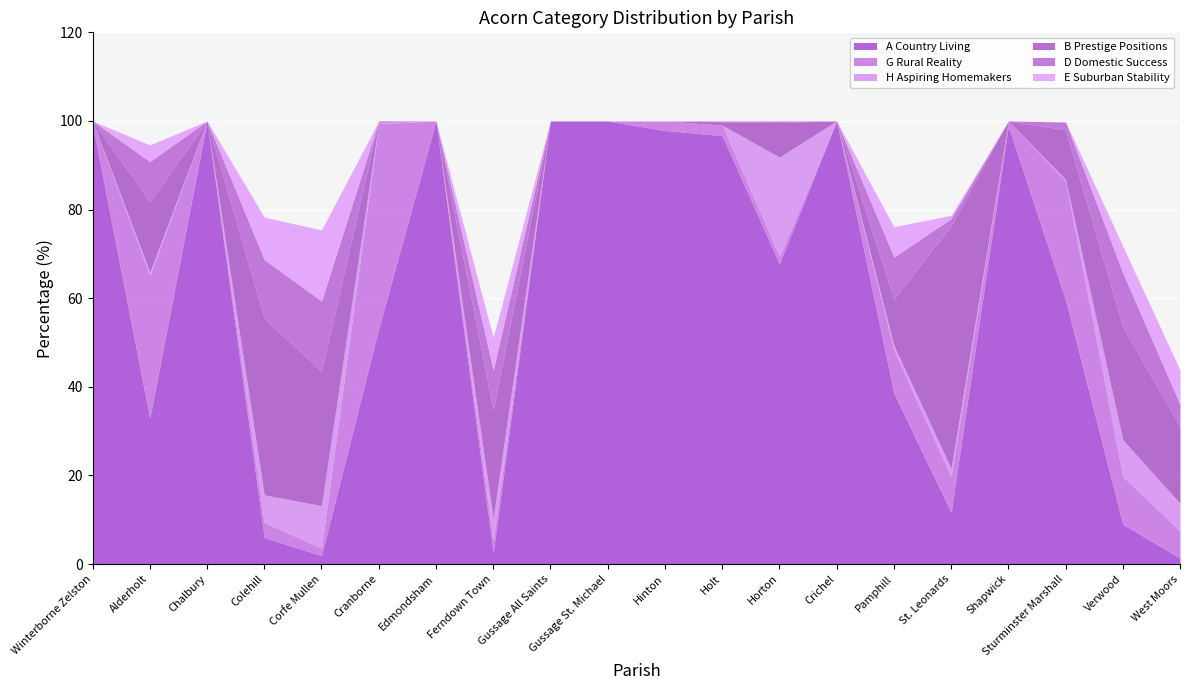

Reading left to right, extract all data points from this chart.

A Country Living: 99.1	32.8	100.0	6.0	1.9	53.1	100.0	2.5	100.0	100.0	97.8	96.7	67.7	100.0	38.6	11.6	98.8	59.6	9.0	1.3
G Rural Reality: 0.9	32.3	0.0	3.4	1.7	46.3	0.0	2.7	0.0	0.0	2.2	2.4	1.7	0.0	9.8	8.1	1.2	26.9	10.8	6.1
H Aspiring Homemakers: 0.0	0.7	0.0	6.2	9.6	0.3	0.0	5.0	0.0	0.0	0.0	0.0	22.4	0.0	1.0	1.9	0.0	0.4	8.3	6.2
B Prestige Positions: 0.0	15.9	0.0	39.8	30.3	0.3	0.0	24.5	0.0	0.0	0.0	0.7	7.8	0.0	10.5	54.8	0.0	11.2	25.5	17.3
D Domestic Success: 0.0	9.0	0.0	13.3	15.8	0.0	0.0	9.0	0.0	0.0	0.0	0.2	0.3	0.0	9.5	1.6	0.0	1.7	12.2	5.1
E Suburban Stability: 0.0	3.8	0.0	9.6	16.0	0.0	0.0	7.4	0.0	0.0	0.0	0.0	0.0	0.0	6.9	0.7	0.0	0.1	6.0	7.8